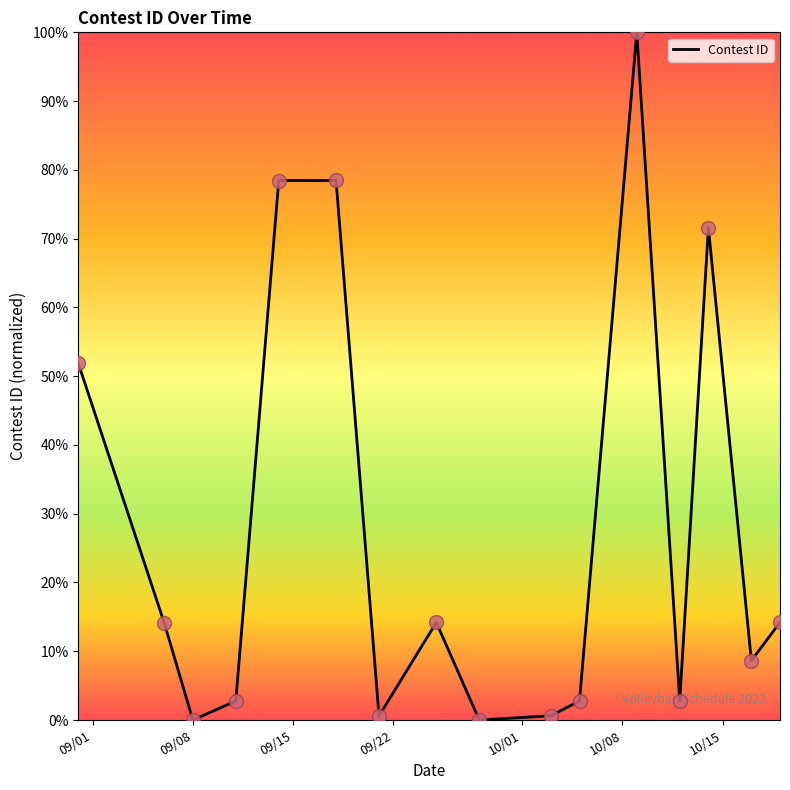

What is the greatest value displayed?

100.0